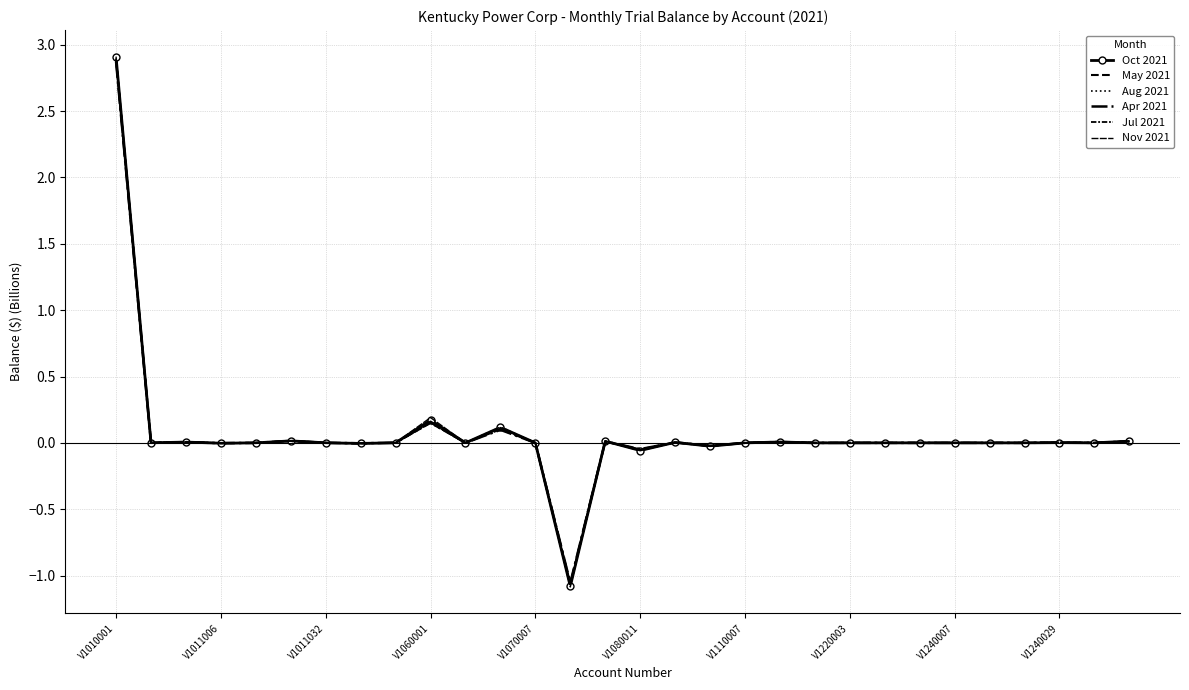

How many positive values does the Jul 2021 series have?

21